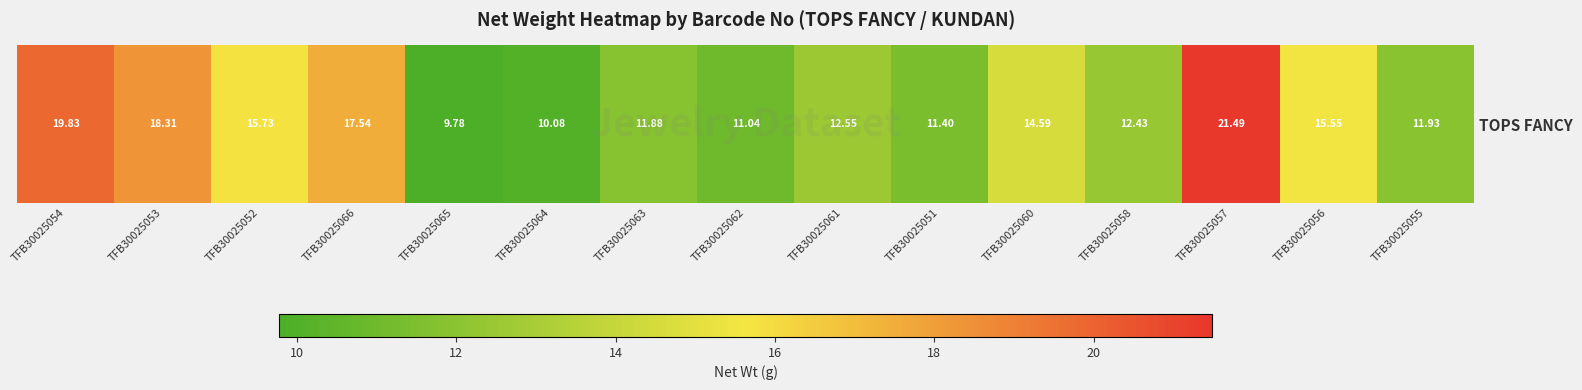

How many categories are shown in the chart?

15